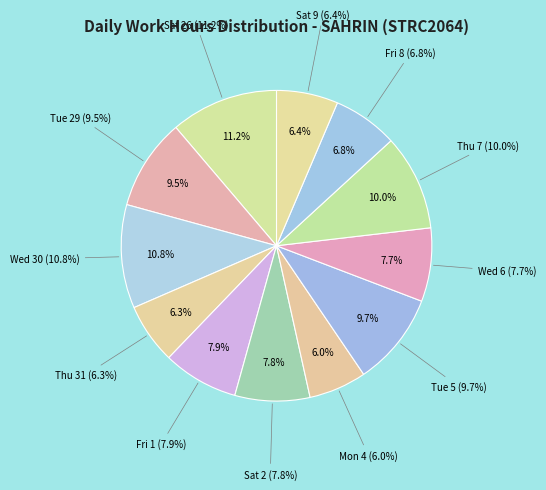

Combined, what portion of the pie is Thu 31 and Sat 9?

12.7%